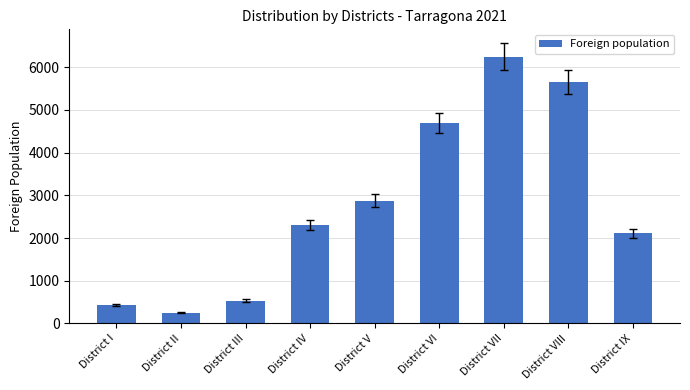

What is the value of the 1st bar from the left?

431